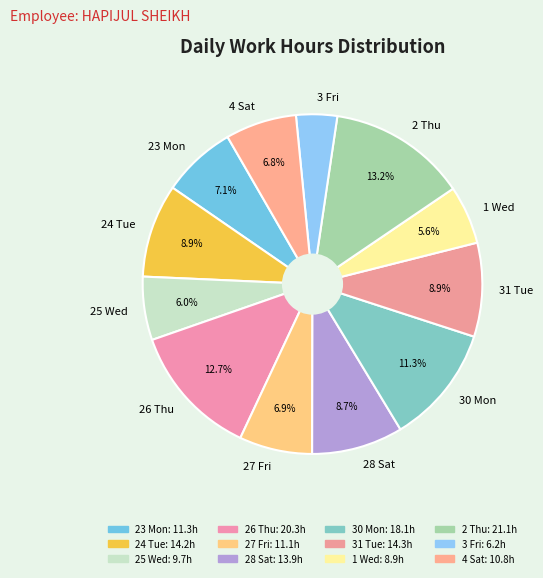

To the nearest percent, what percentage of the pie is 23 Mon?

7%